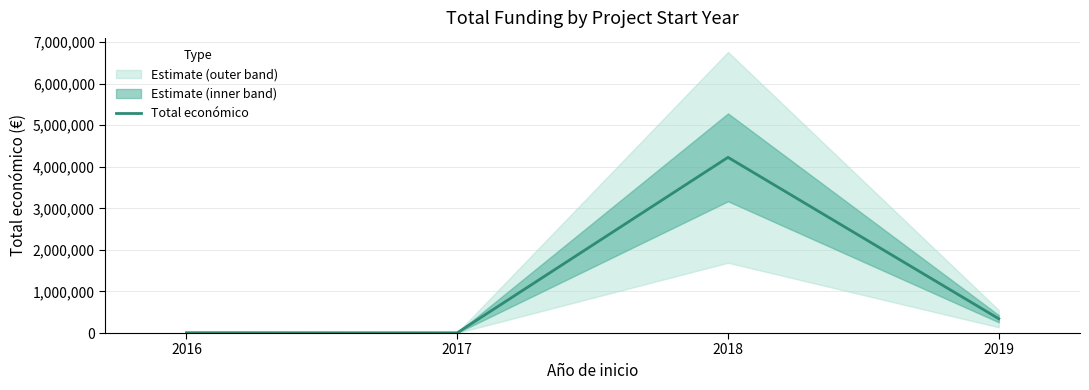

What is the difference between the values at 2016 and 2017?

3180